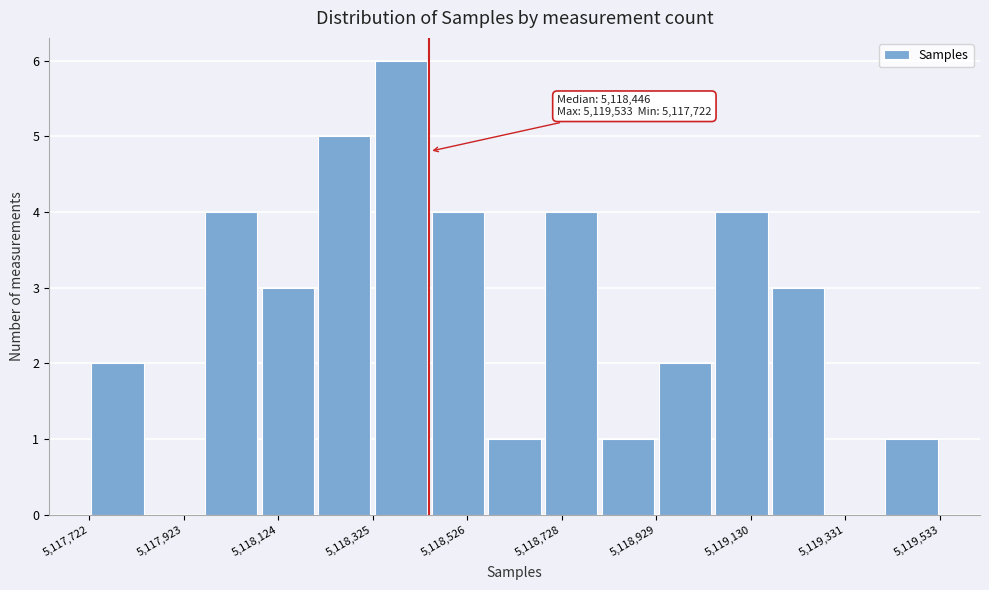

Around what value on the x-axis is the tallest bar? Give the approximate position of its centre, as read against the axis.

5118400